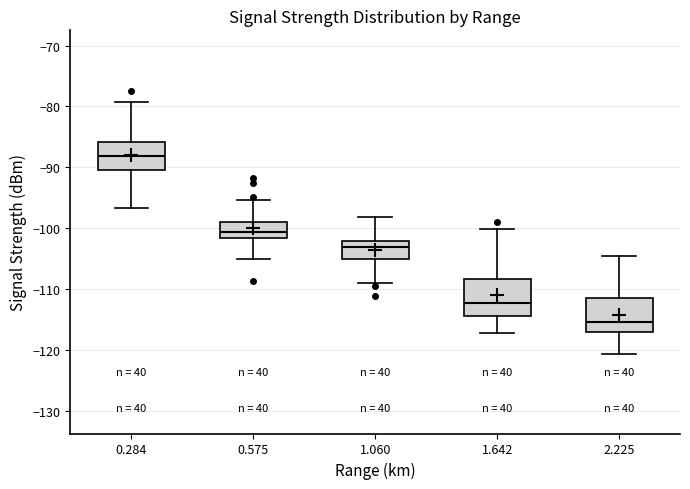

Which box's median line is the highest?

0.284